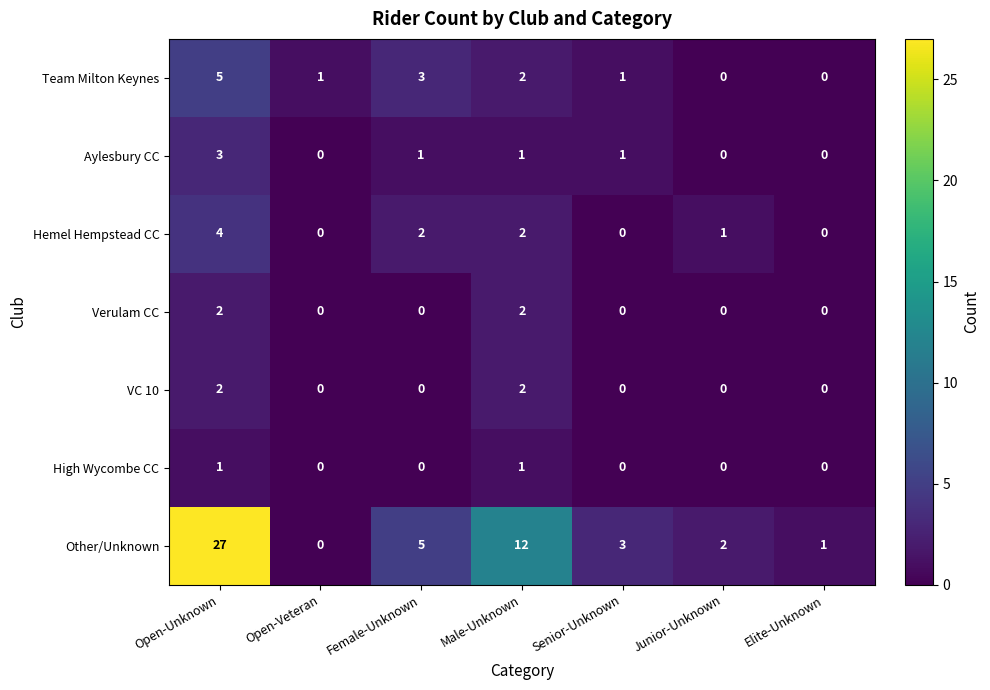

Is it true that Team Milton Keynes equals 0 at Senior-Unknown?

False